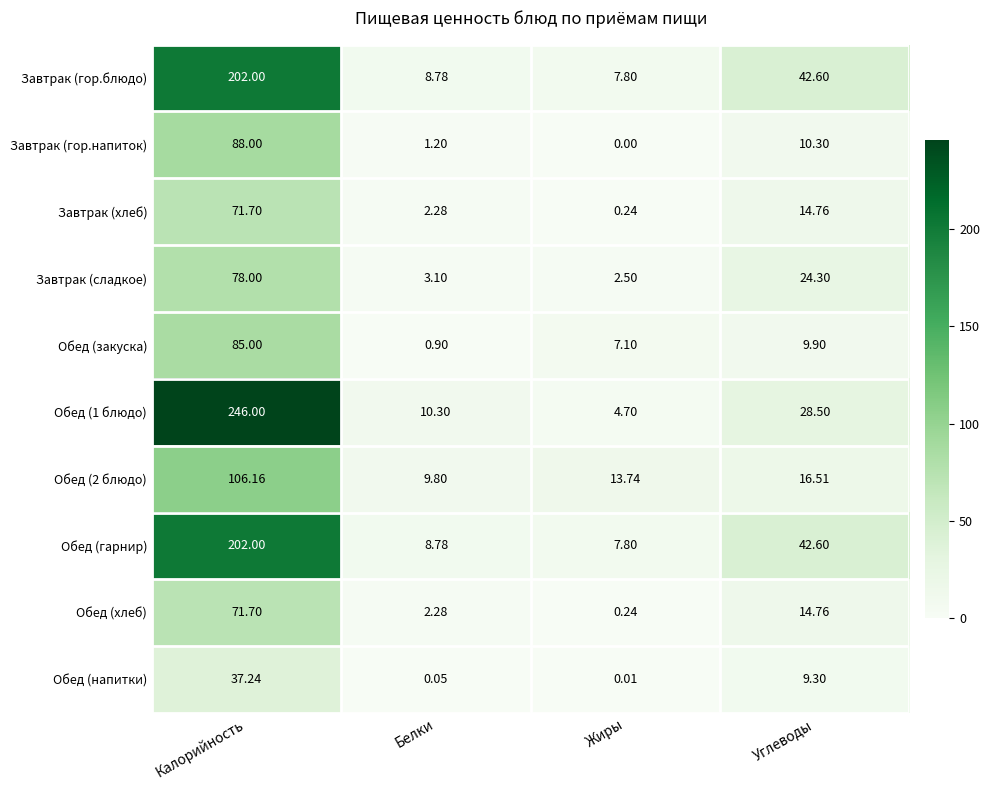

Is the value of Обед (гарнир) at Углеводы greater than the value of Обед (закуска) at Калорийность?

No